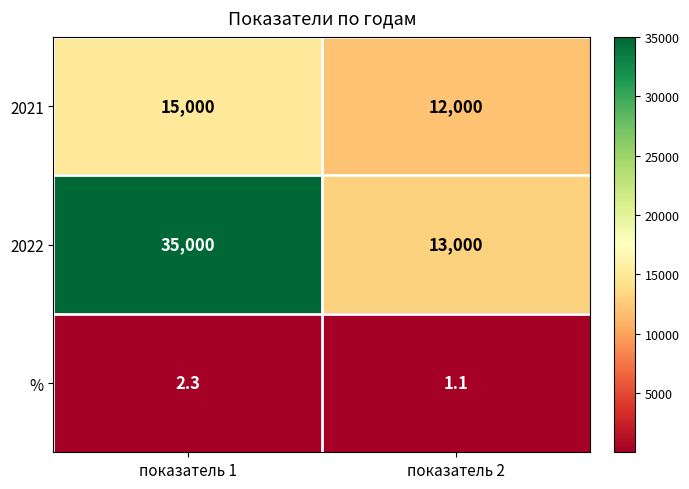

What is the difference between the maximum and minimum values in the % series?

1.2